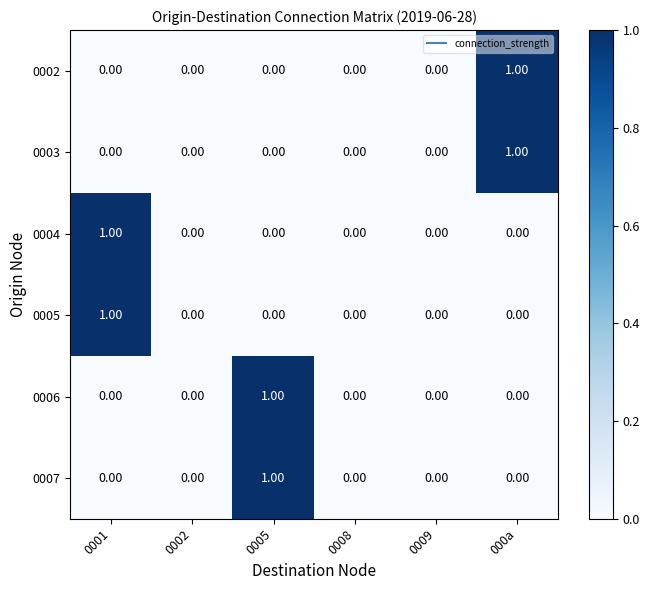

Reading left to right, extract all data points from this chart.

0002: 0001=0	0002=0	0005=0	0008=0	0009=0	000a=1
0003: 0001=0	0002=0	0005=0	0008=0	0009=0	000a=1
0004: 0001=1	0002=0	0005=0	0008=0	0009=0	000a=0
0005: 0001=1	0002=0	0005=0	0008=0	0009=0	000a=0
0006: 0001=0	0002=0	0005=1	0008=0	0009=0	000a=0
0007: 0001=0	0002=0	0005=1	0008=0	0009=0	000a=0